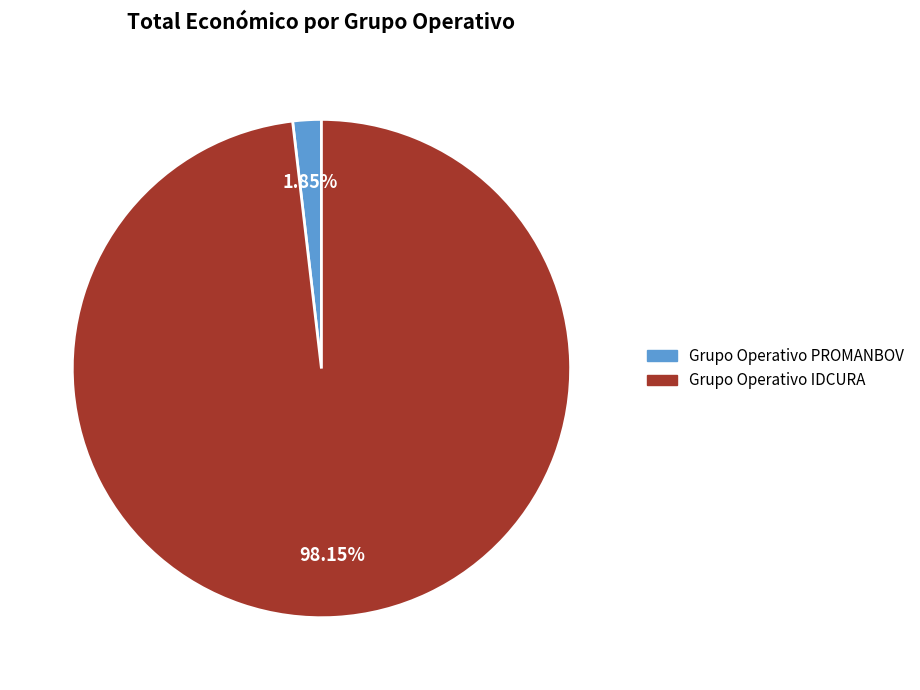

How many segments does this pie chart have?

2